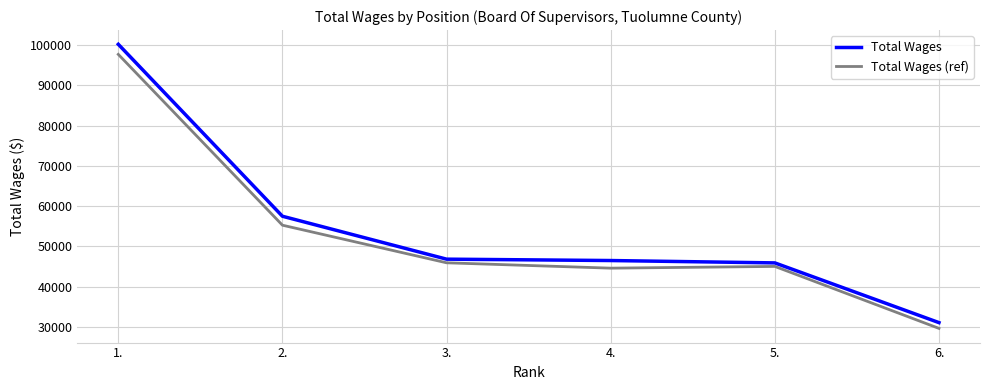

What is the minimum value for Total Wages?

31035.0